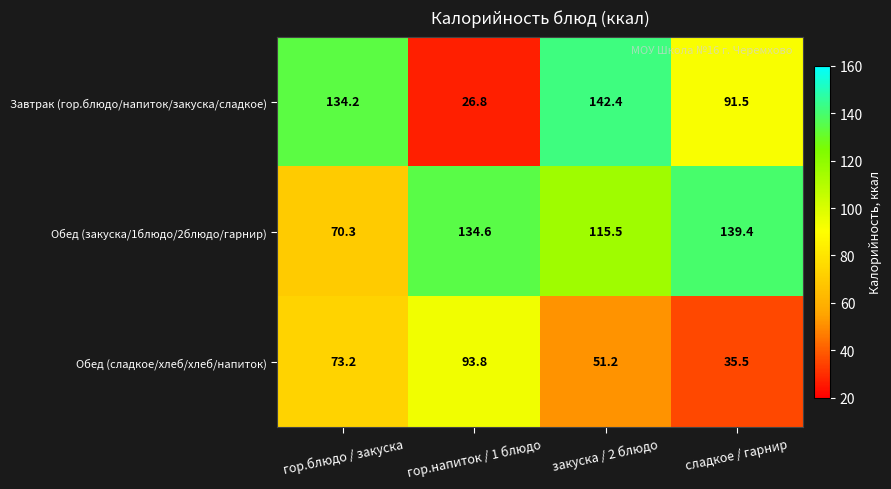

Which series has the largest total across all categories?

Обед (закуска/1блюдо/2блюдо/гарнир)